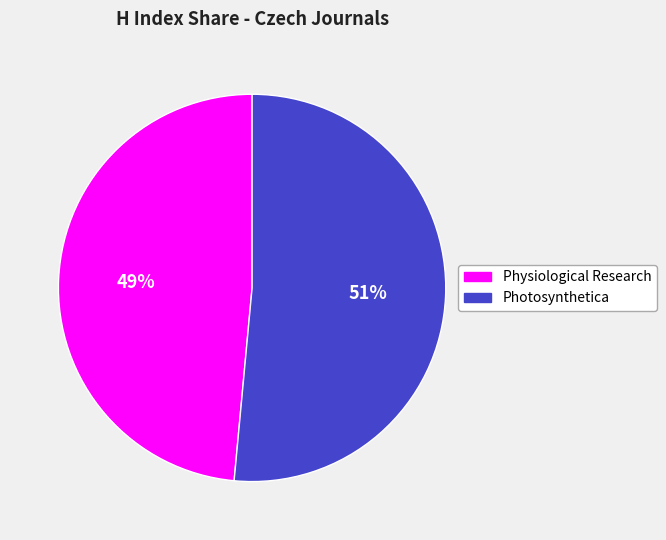

Between Physiological Research and Photosynthetica, which is larger?

Photosynthetica